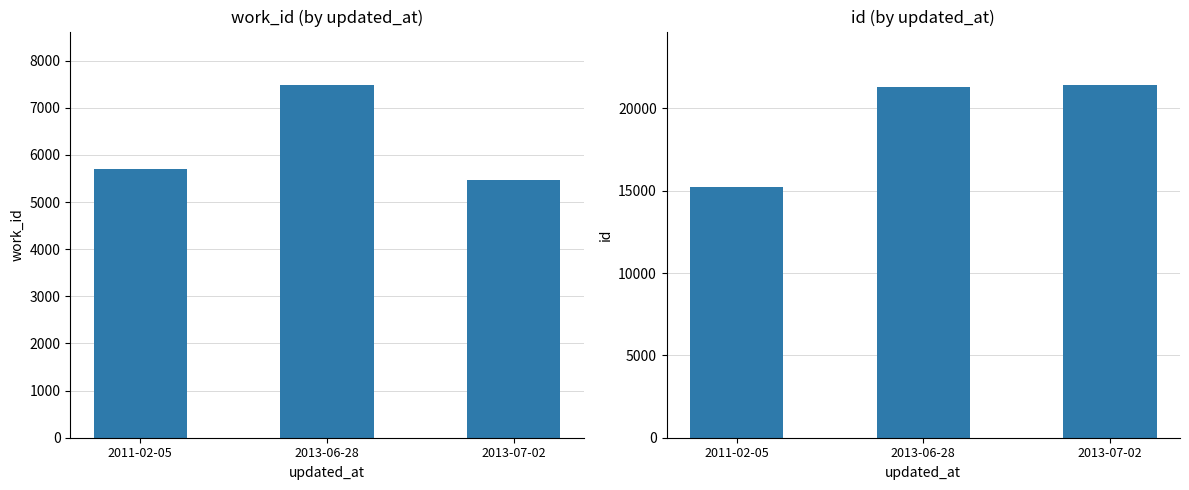

How many data points in id are less than 21284?

1